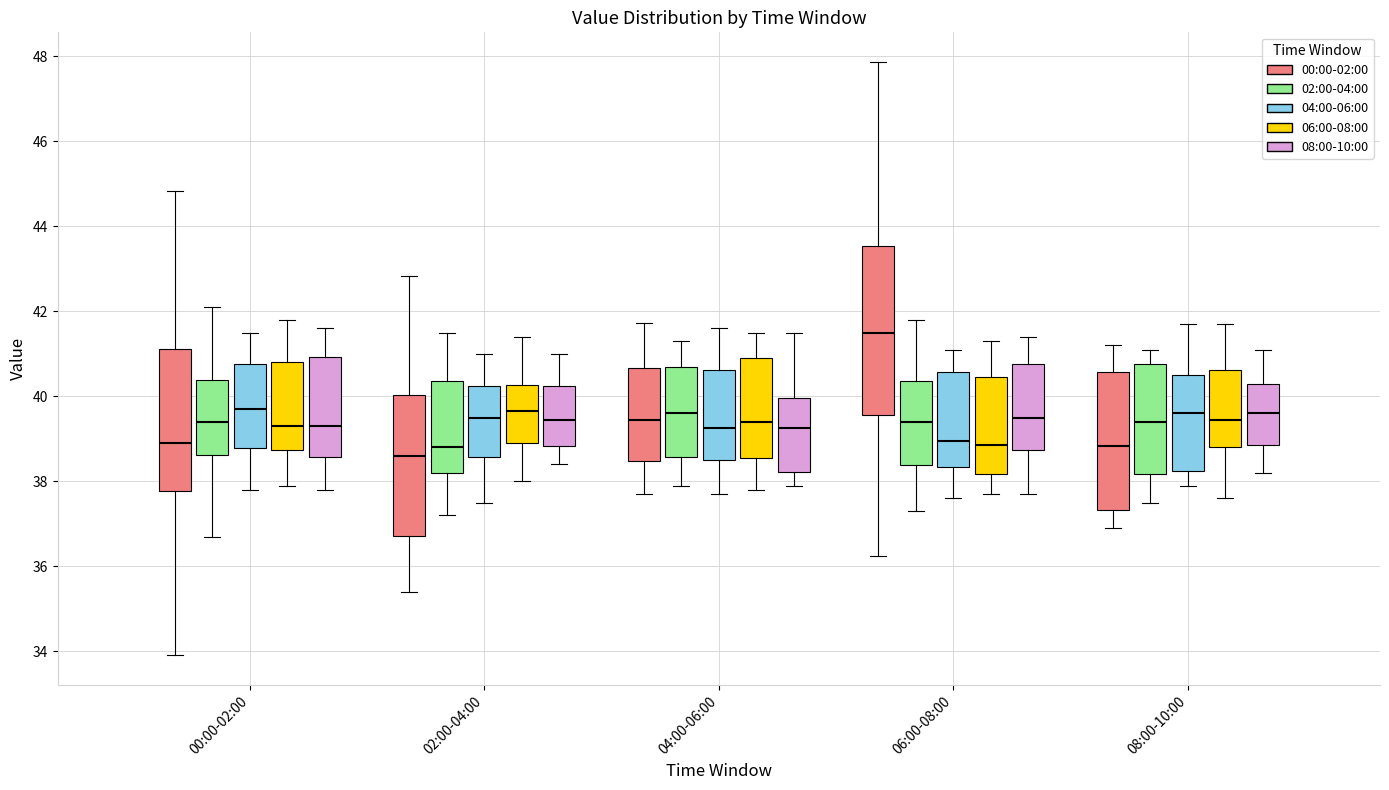

Where does the median line of the box for 00:00-02:00 (06:00-08:00) sit on the y-axis? The values are not printed on the chart, so give them approximately, as read against the axis.

39.4